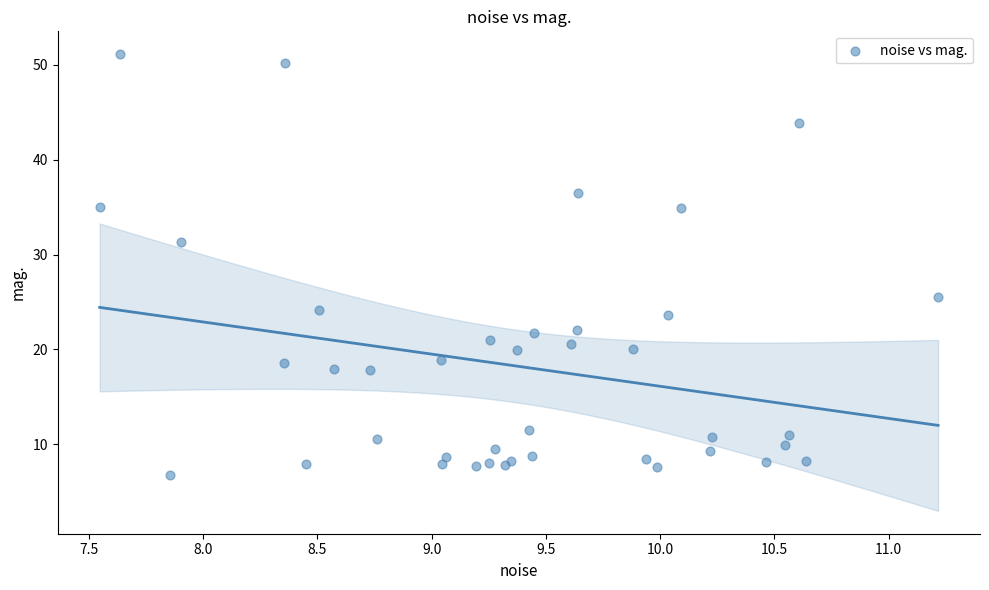

What Y value in the scatter plot is closest to 28?

25.5